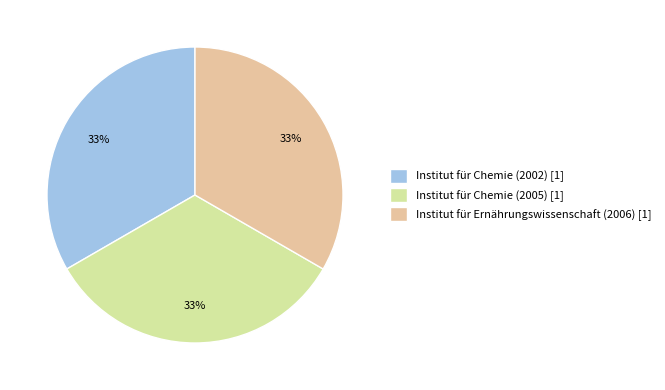

To the nearest percent, what is the combined percentage of Institut für Chemie (2002) [1] and Institut für Chemie (2005) [1]?

67%